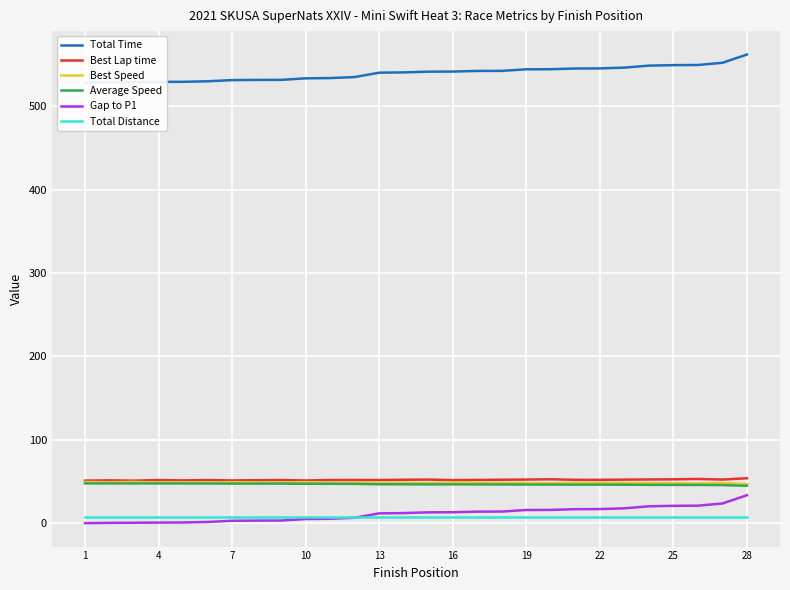

True or false: Best Speed and Total Distance intersect in this chart.

False